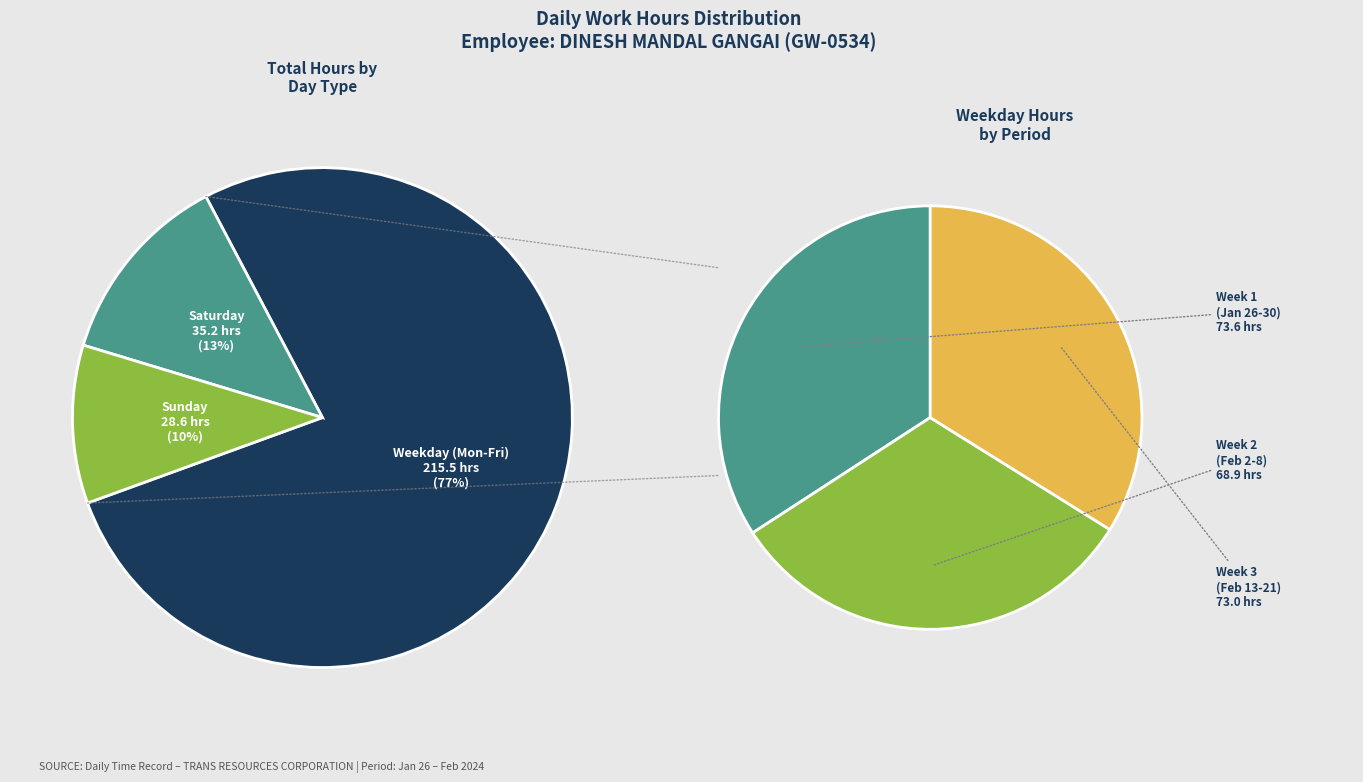

To the nearest percent, what is the difference between the largest and smallest slice percentages?

2%